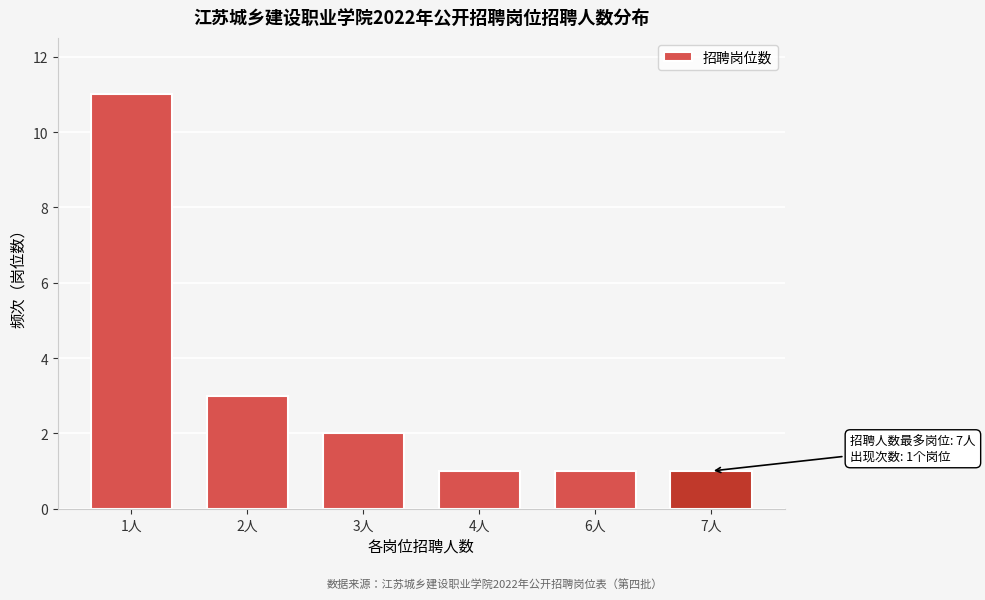

Reading left to right, transcribe all the data shown in this chart.

11	3	2	1	1	1